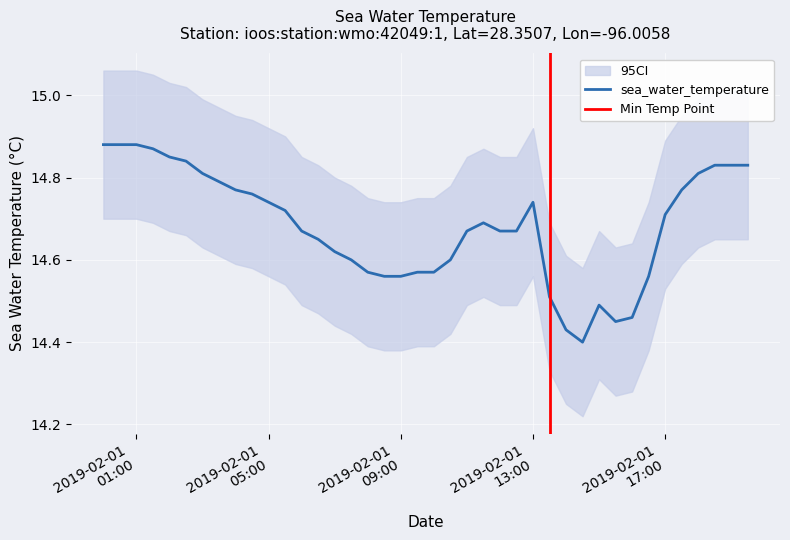

What is the value of the 35th point from the left?

14.7